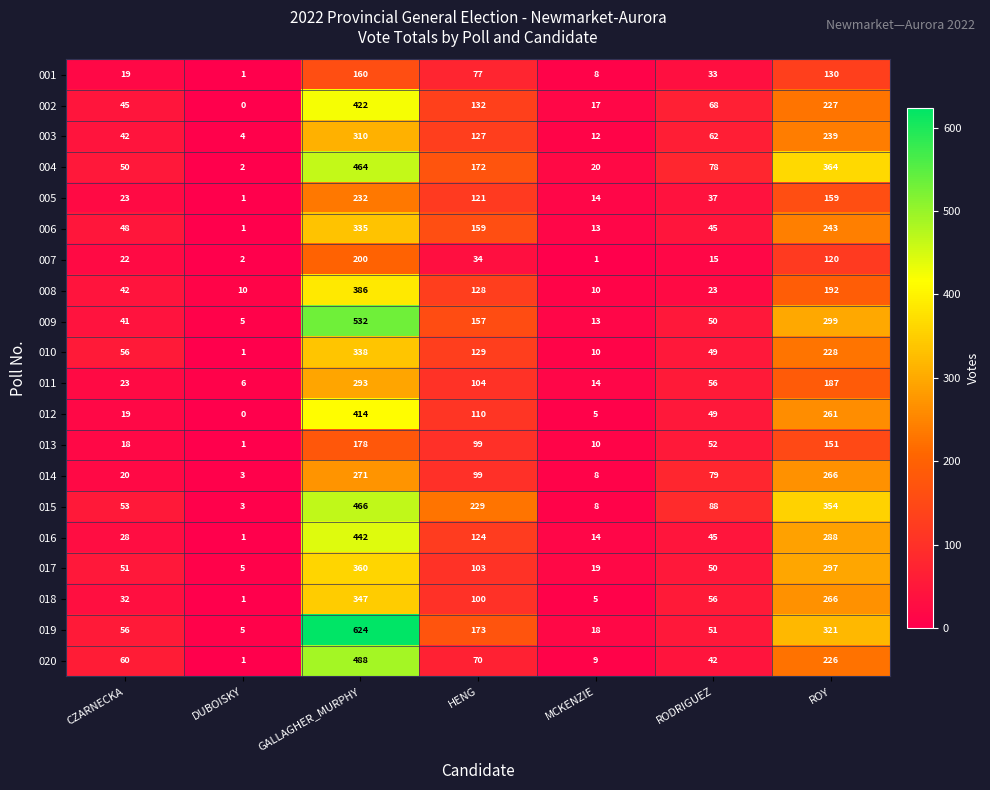

What is the difference between the highest and lowest values at ROY?

244